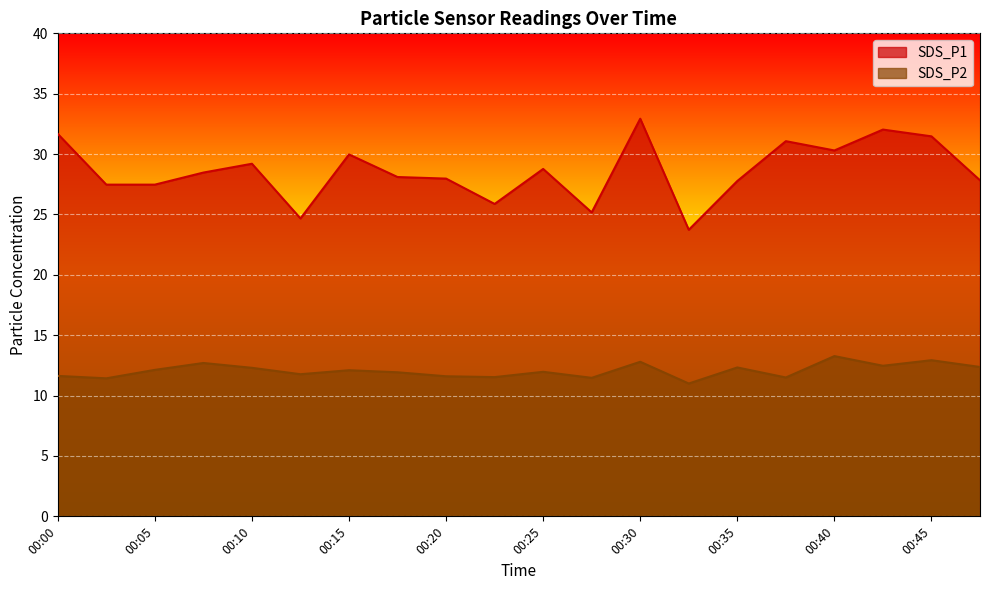

Between 00:15 and 00:37, which series saw the biggest shift?

SDS_P1